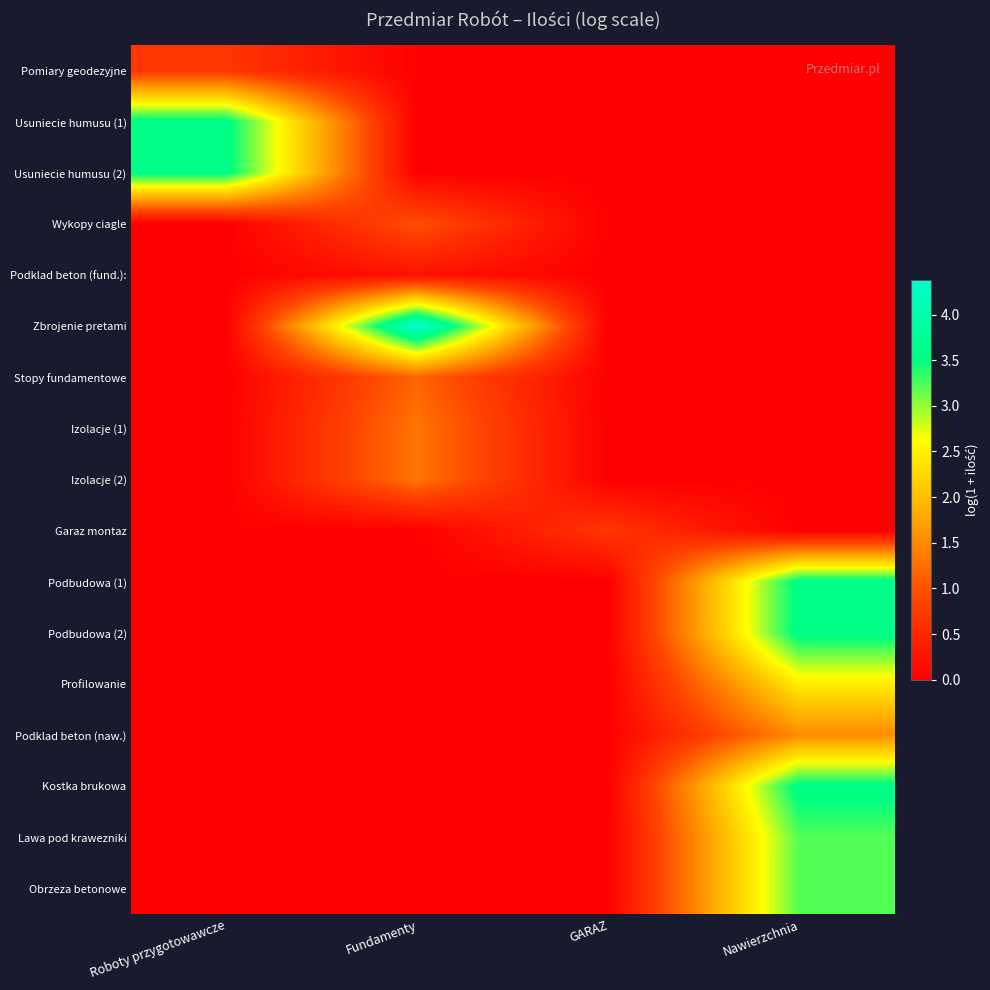

Which label corresponds to the largest value in the chart?

Fundamenty